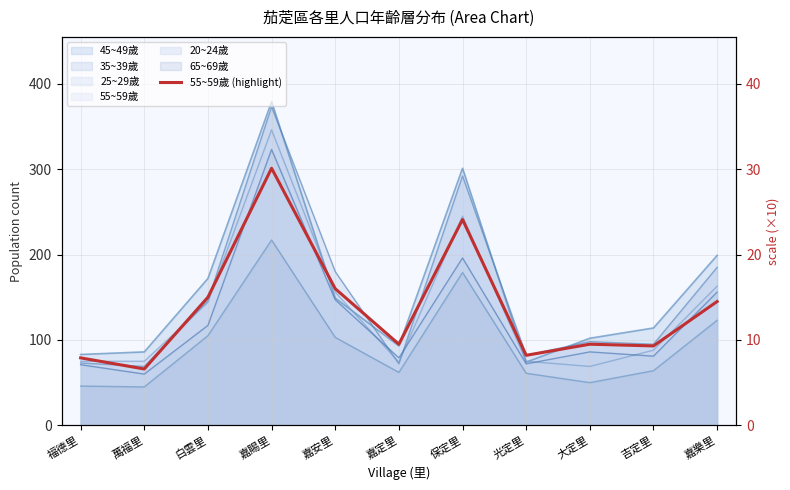

Where is the data nearest to the value 183?

嘉安里